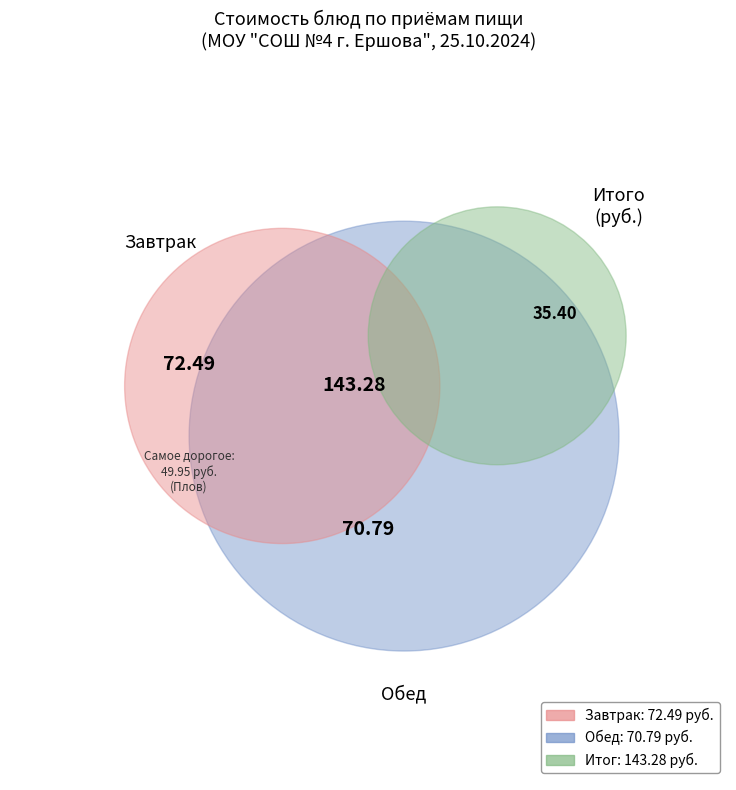

To the nearest percent, what portion does Хлеб пшеничный represent?

1%